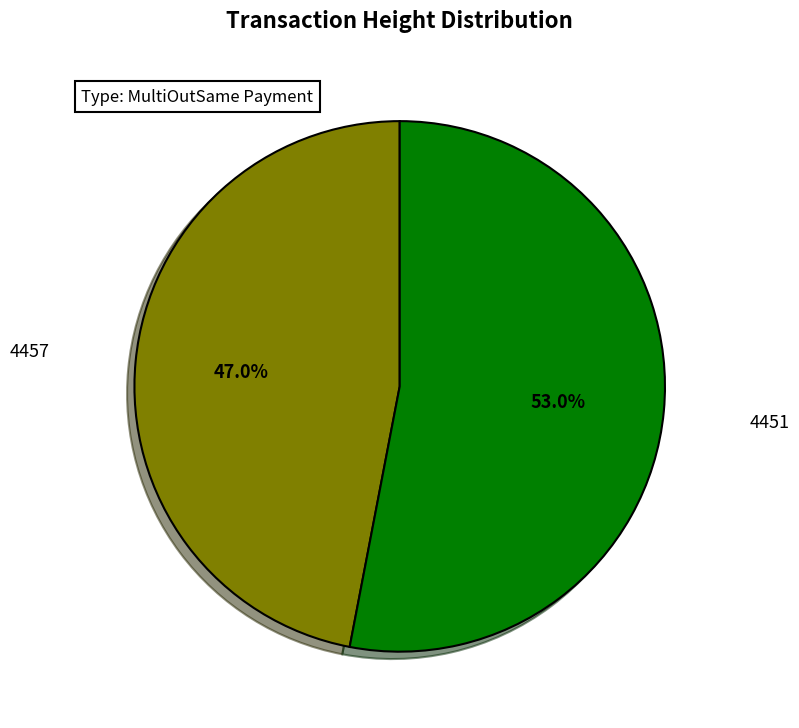

Does any single category account for the majority?

Yes